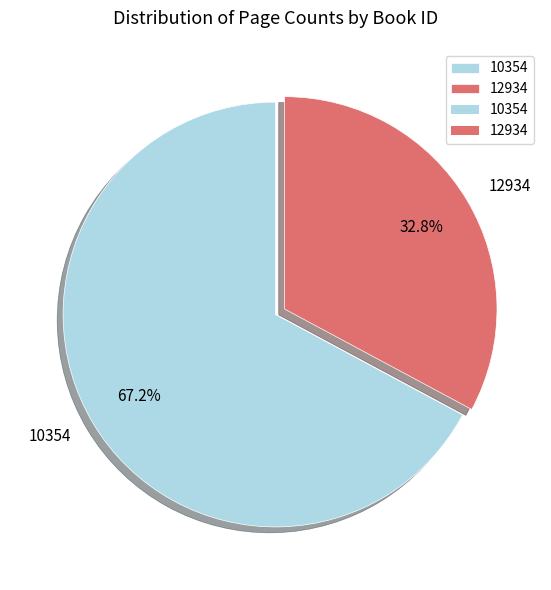

What percentage is the 10354 slice, to the nearest percent?

67%